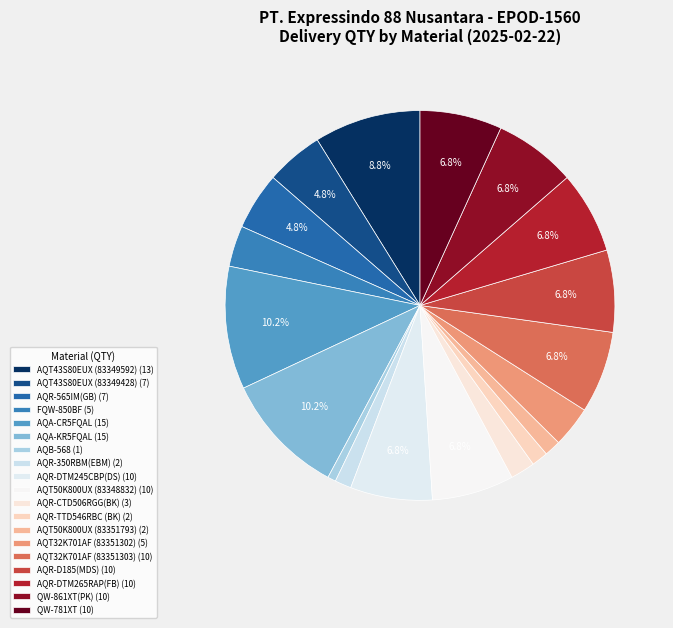

What is the ratio of the value at AQR-DTM245CBP(DS) to the value at AQR-565IM(GB)?

1.4